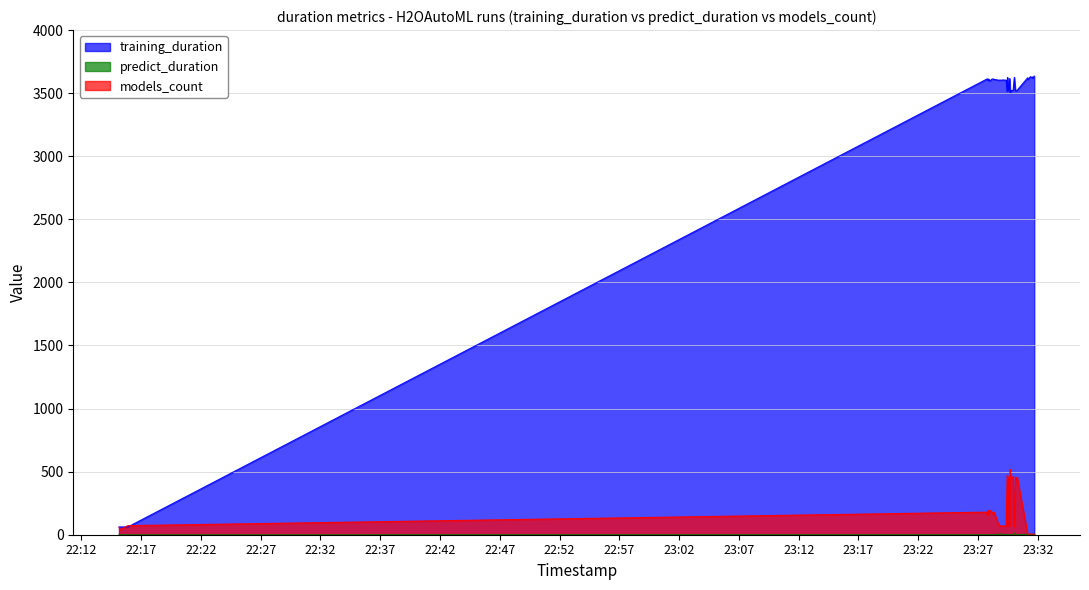

What is the difference between the maximum and second lowest values in the models_count series?

513.0